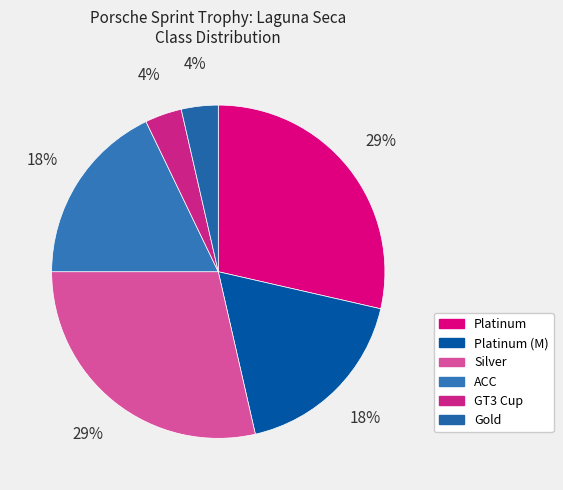

Which has a higher value, Platinum or GT3 Cup?

Platinum